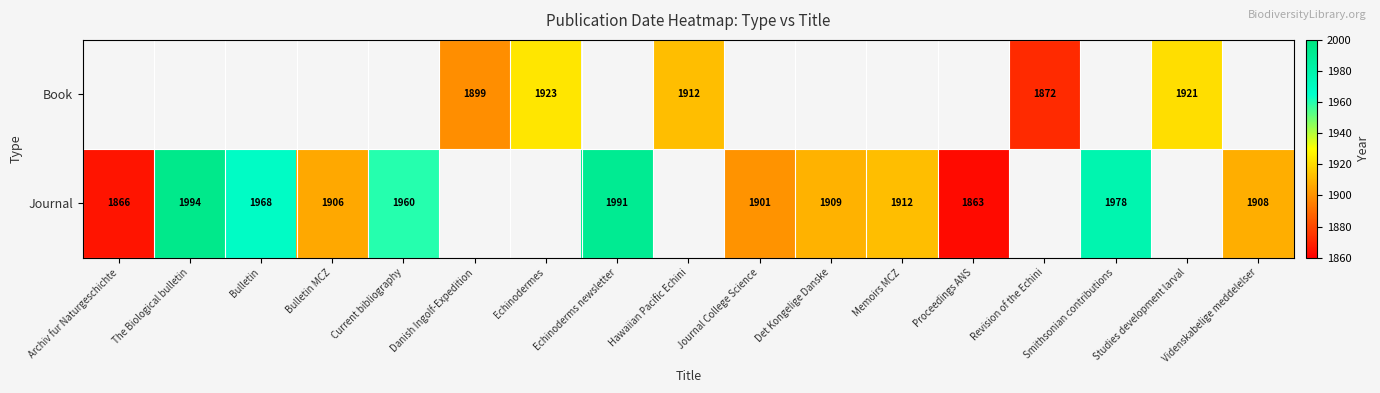

The Book series shows 1921 at Studies development larval. True or false?

True